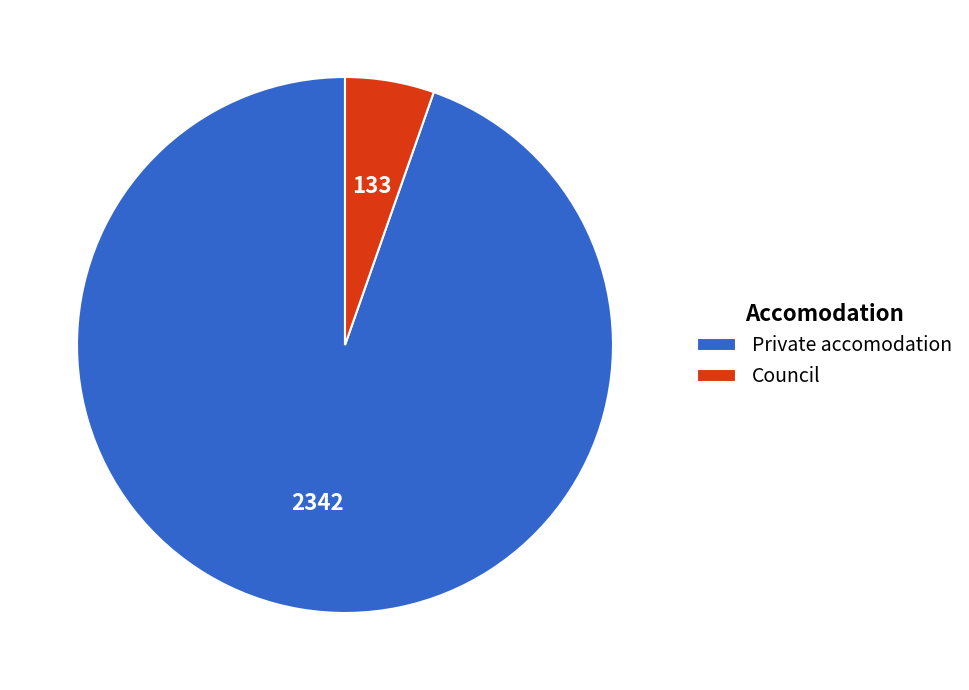

Rank the categories by value from highest to lowest.

Private accomodation, Council